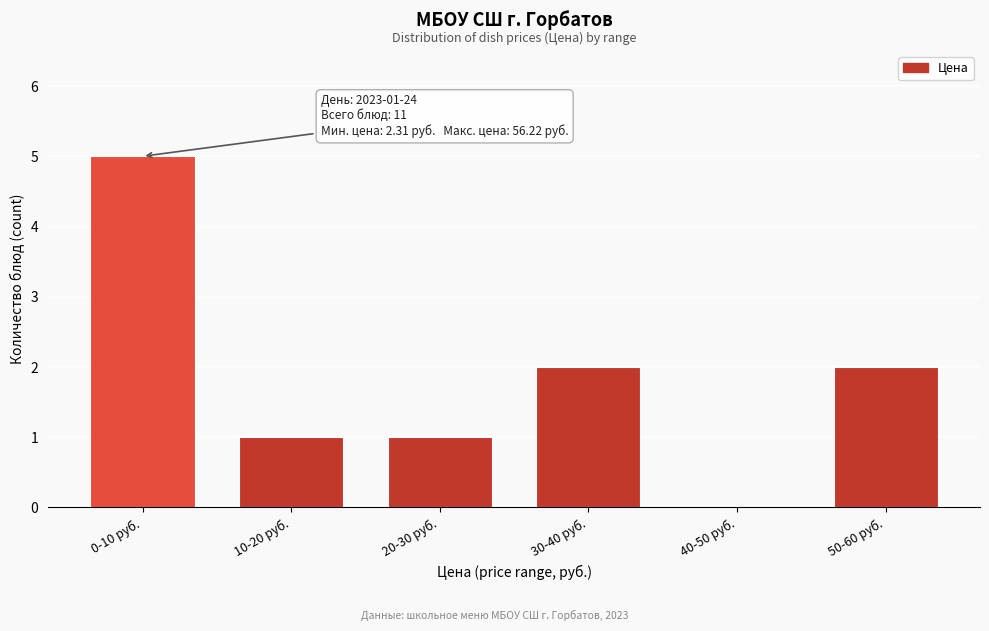

Reading left to right, list all the values displayed in this chart.

0-10 руб.=5	10-20 руб.=1	20-30 руб.=1	30-40 руб.=2	40-50 руб.=0	50-60 руб.=2